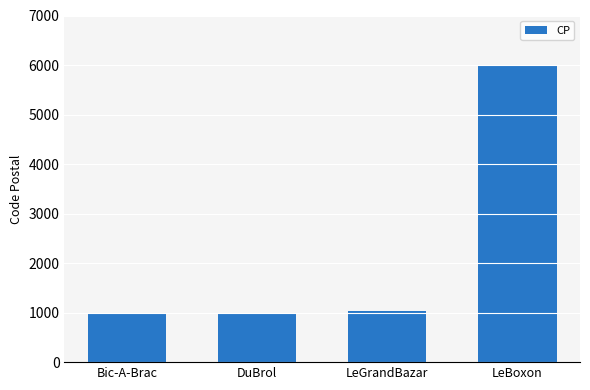

What is the maximum value shown in the chart?

6000